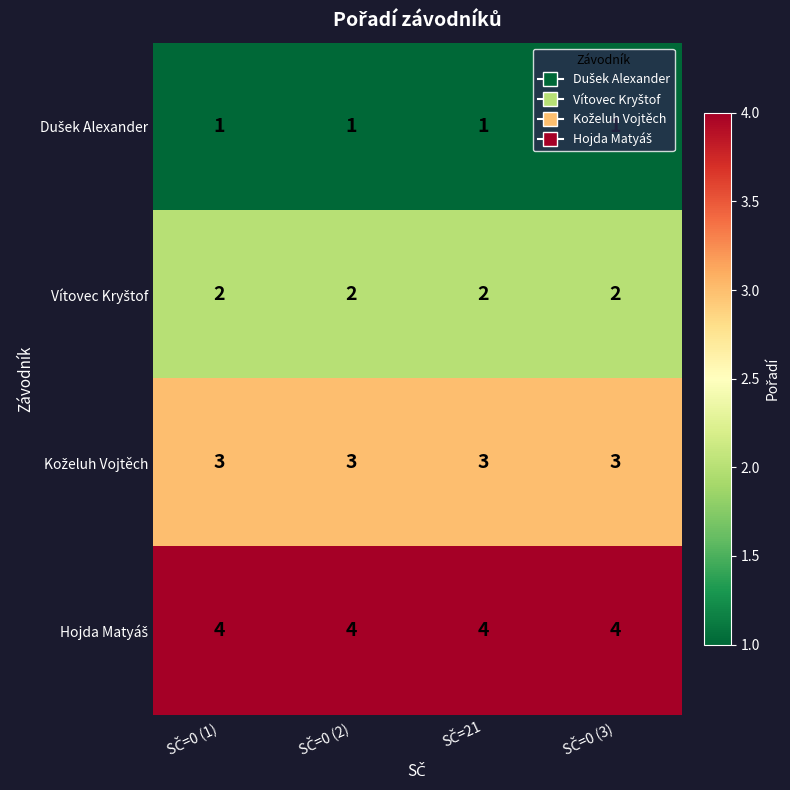

At how many categories does at least one series exceed 2?

4